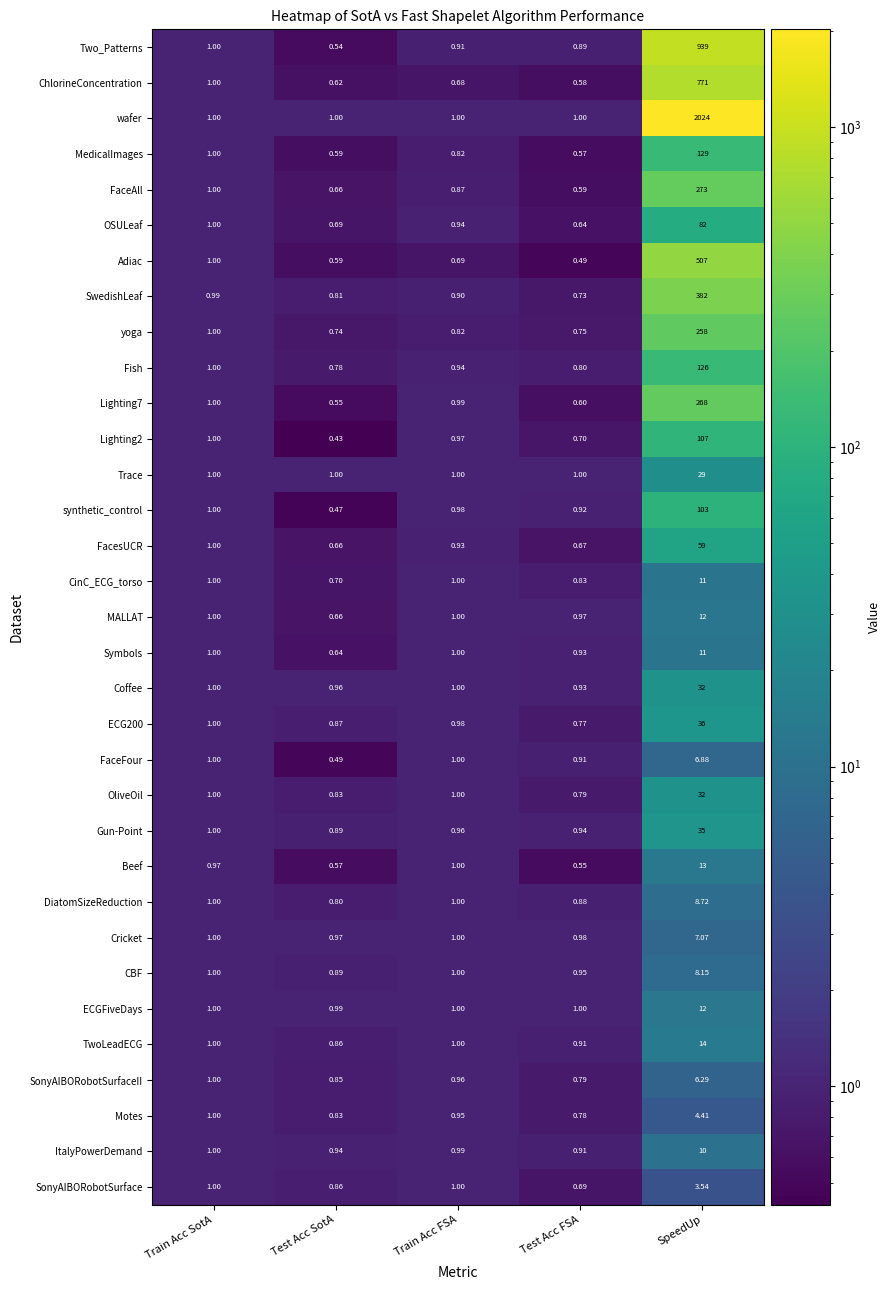

Which series has the largest range (max minus min)?

wafer